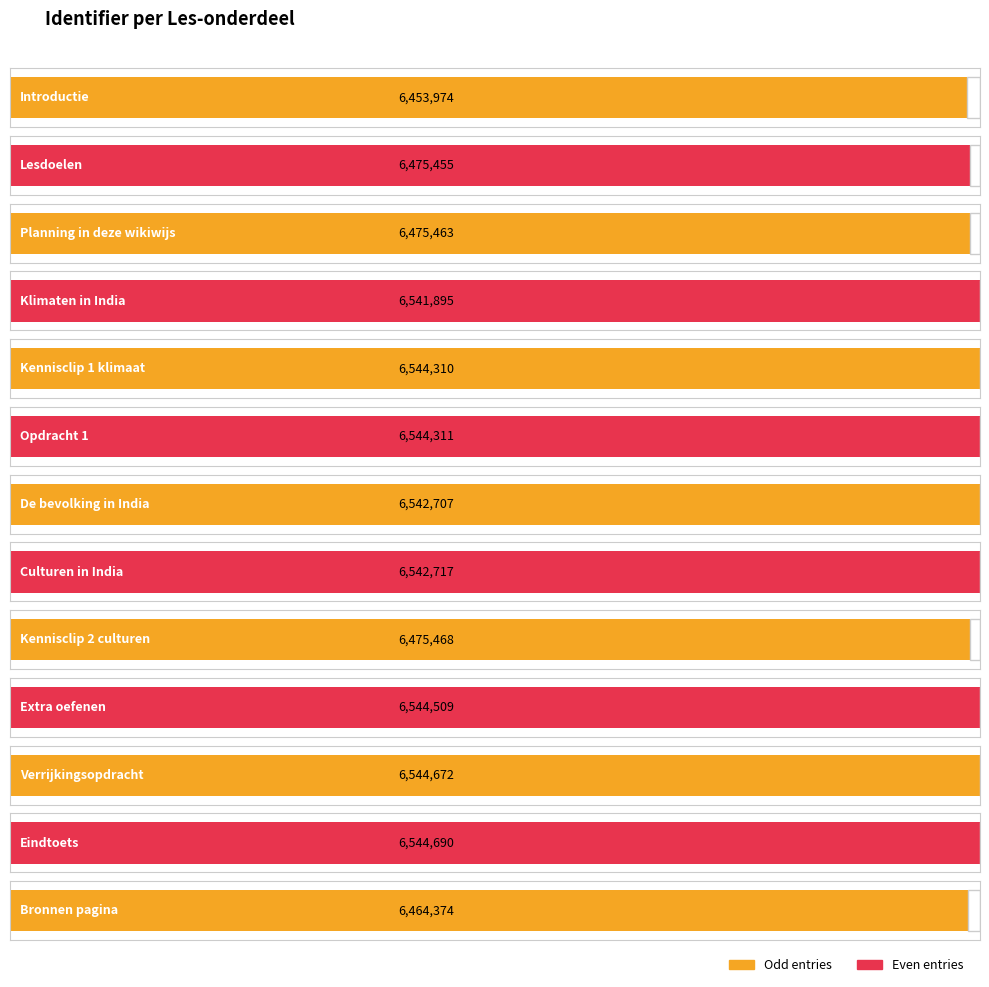

At which category does the chart reach its minimum across all series?

Introductie